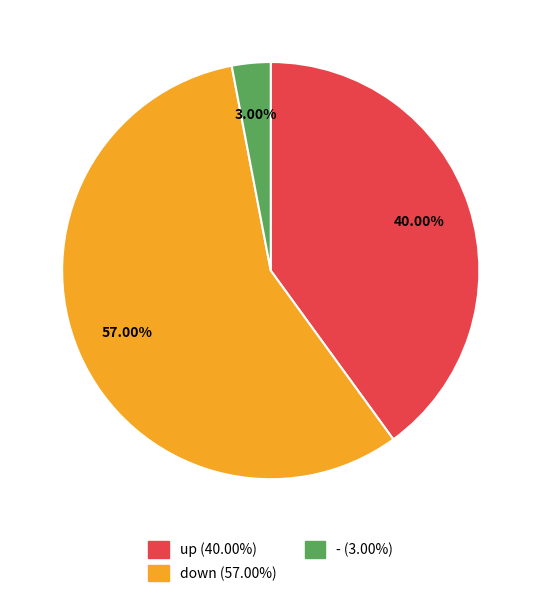

Count the number of slices in the pie.

3